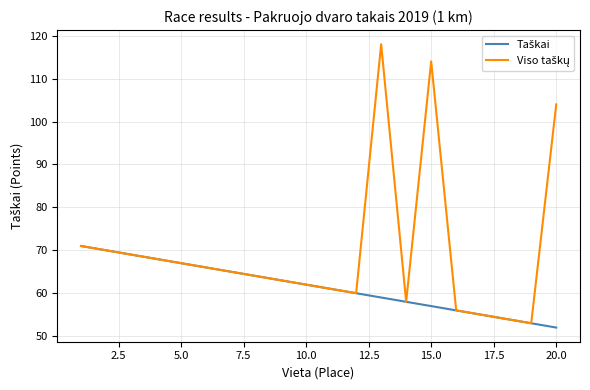

What is the minimum value shown in the chart?

52